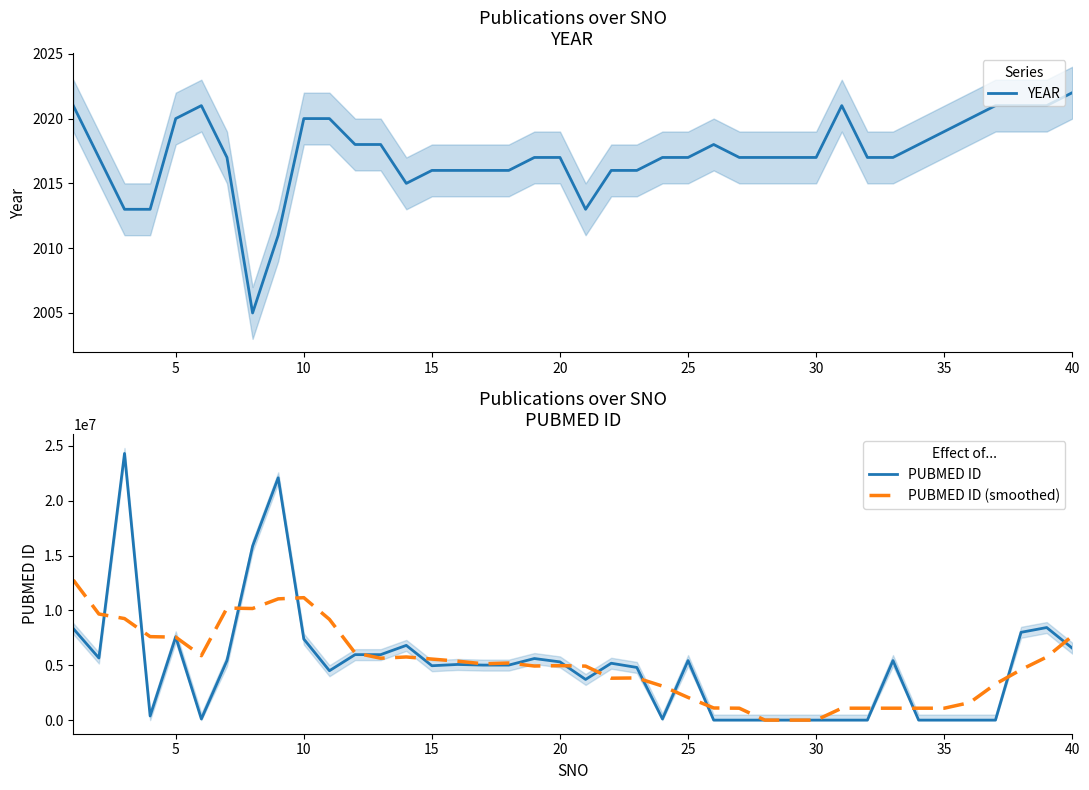

What is the average value of the PUBMED ID (smoothed) series?

5037994.5